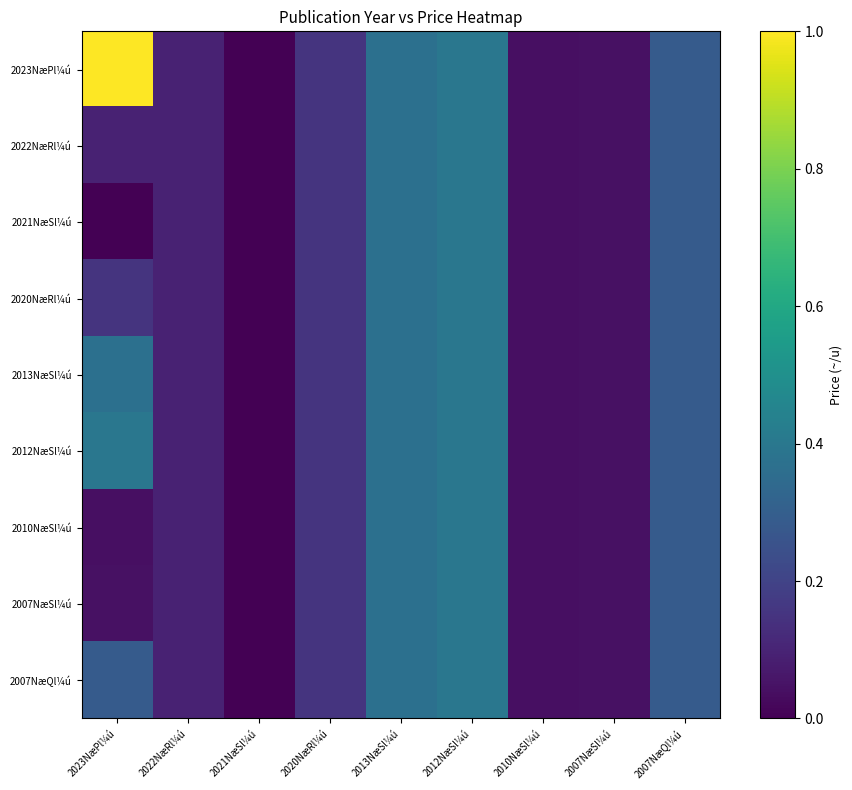

Between 2020NæRl¼ú and 2010NæSl¼ú, which is larger?

2020NæRl¼ú